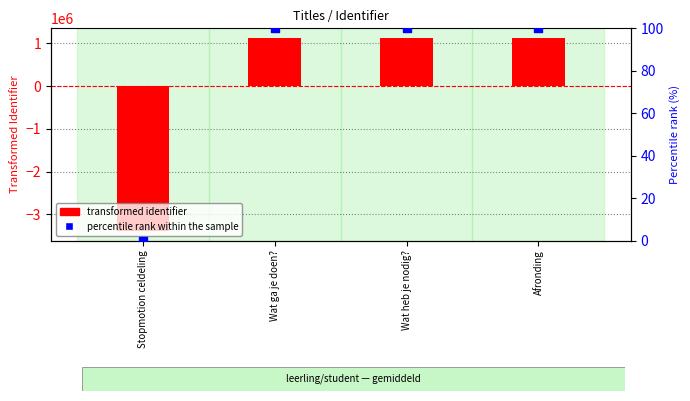

Which series reaches the minimum Y coordinate?

transformed identifier